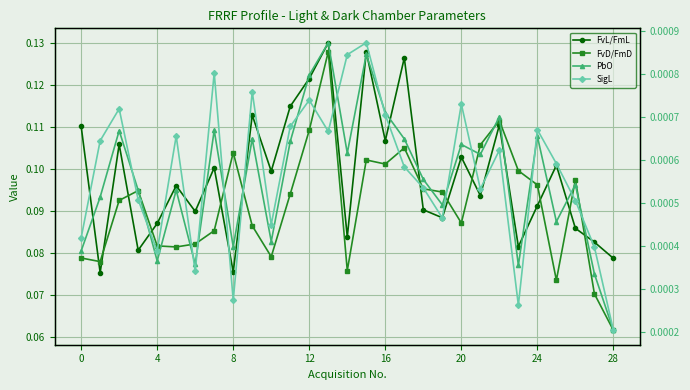

What is the difference between the maximum and minimum values in the FvL/FmL series?

0.1